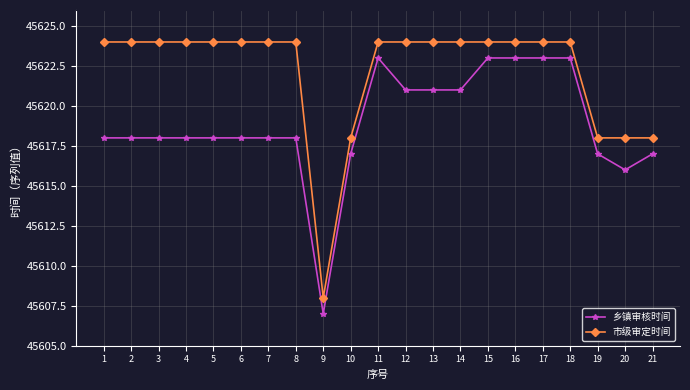

What is the difference between the highest and lowest values at 13?

3